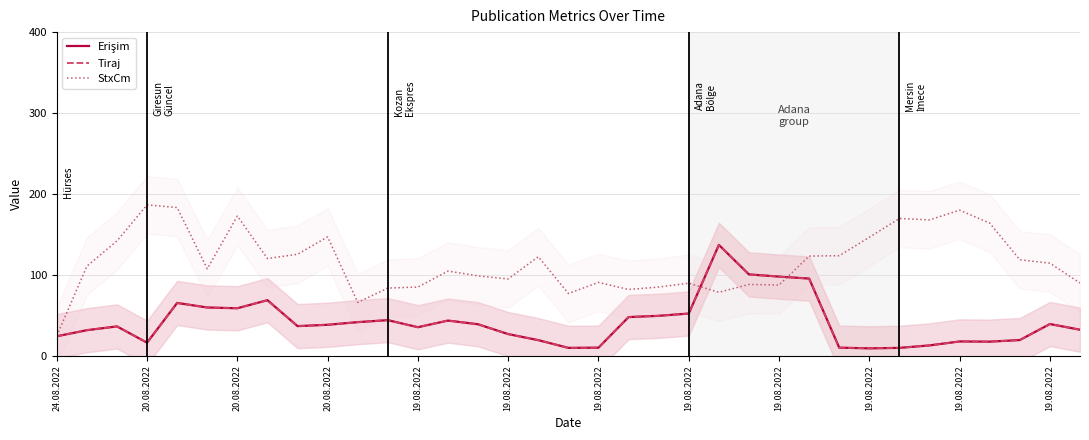

At which category is the sum across all series the highest?

22